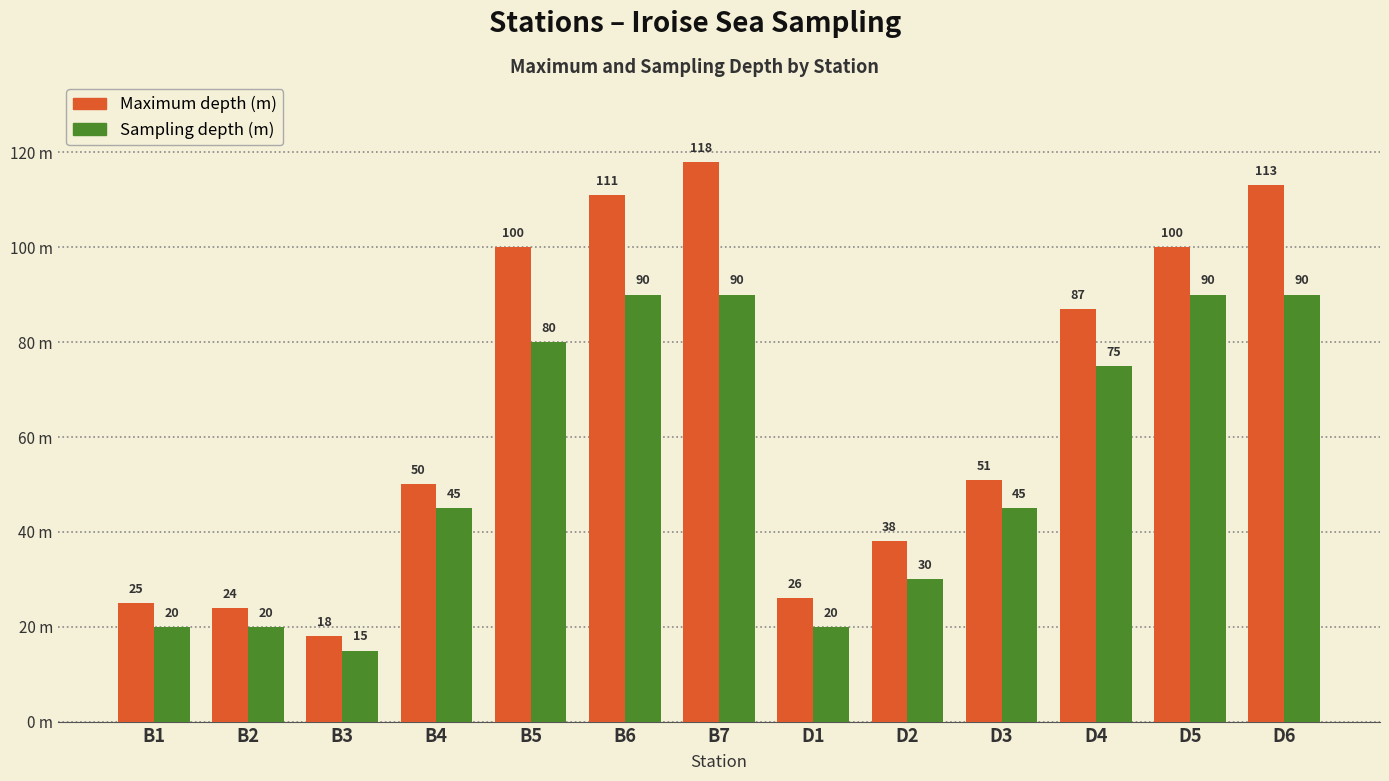

What is the value of the Sampling depth (m) bar at the 8th from the left?

20